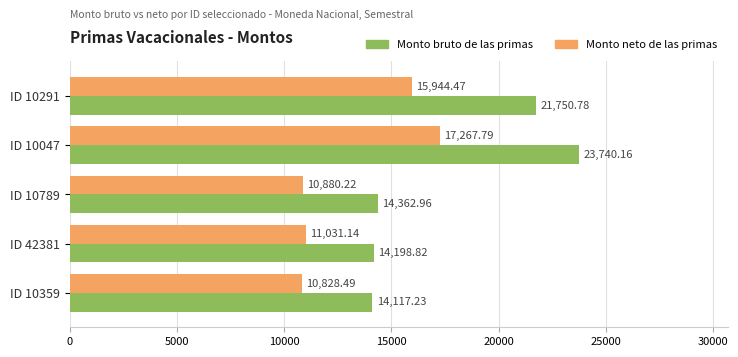

Is the value of Monto bruto de las primas at ID 10359 greater than the value of Monto neto de las primas at ID 10789?

Yes